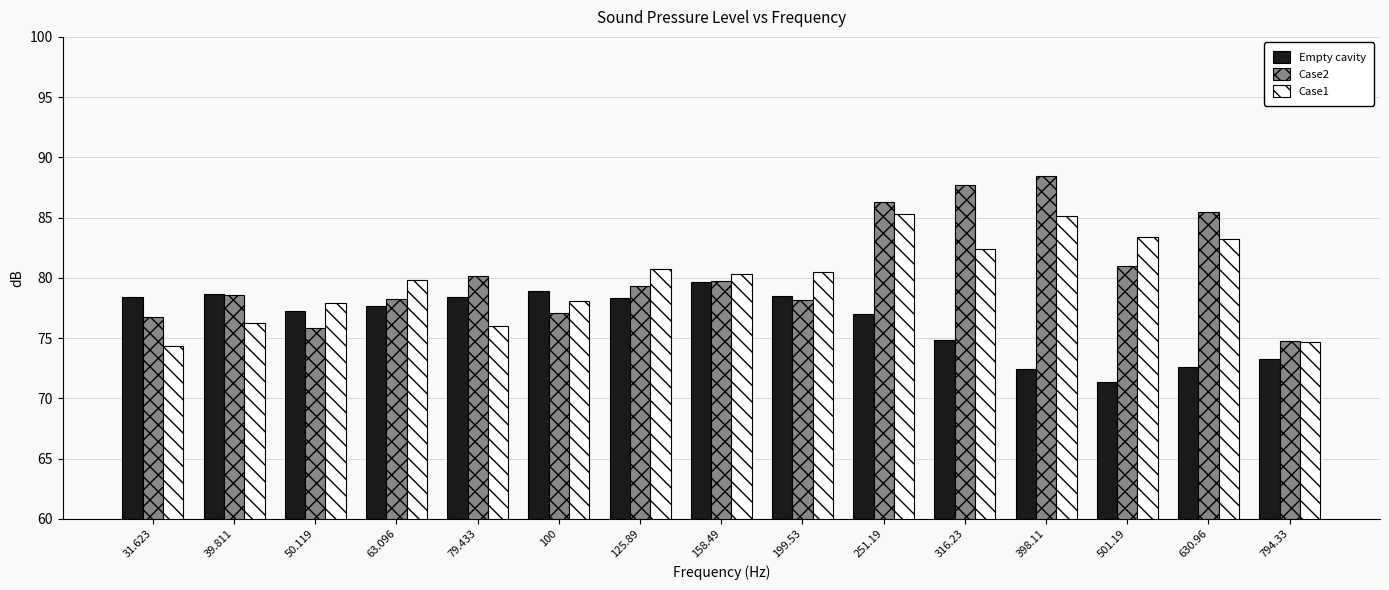

What is the approximate value of Case1 at 501.19?

83.4